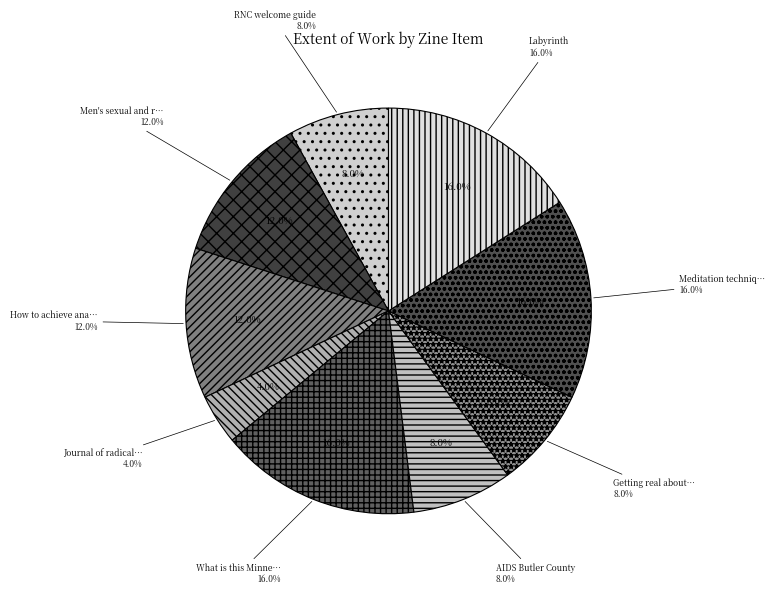

Is Getting real about biofuels the majority of the pie?

No